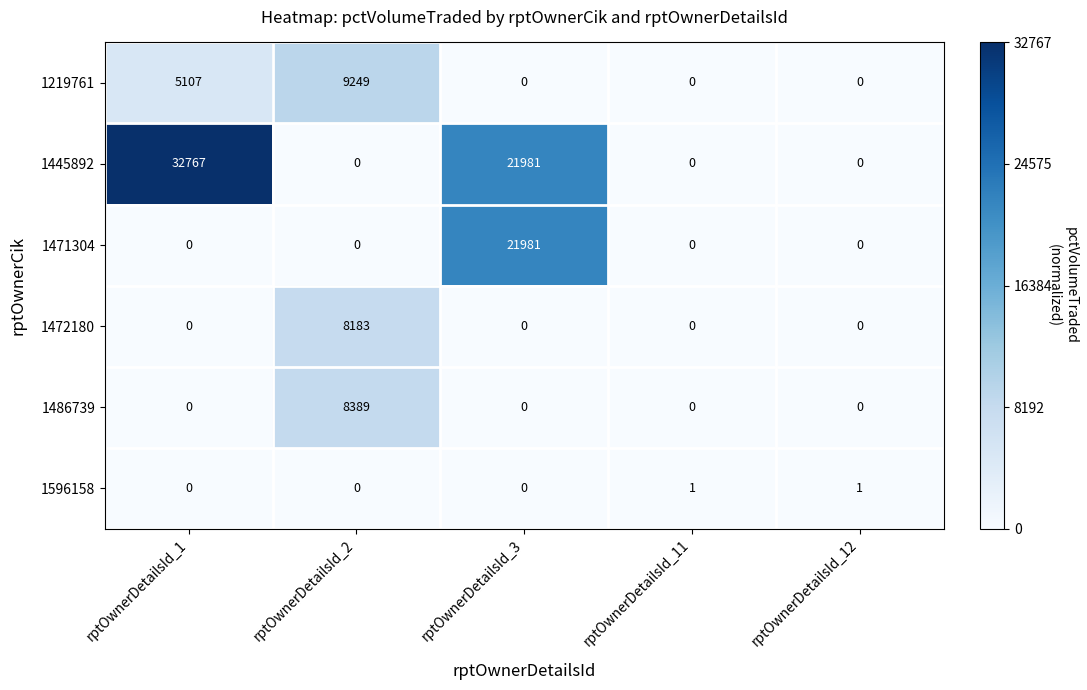

What is the greatest value displayed?

32767